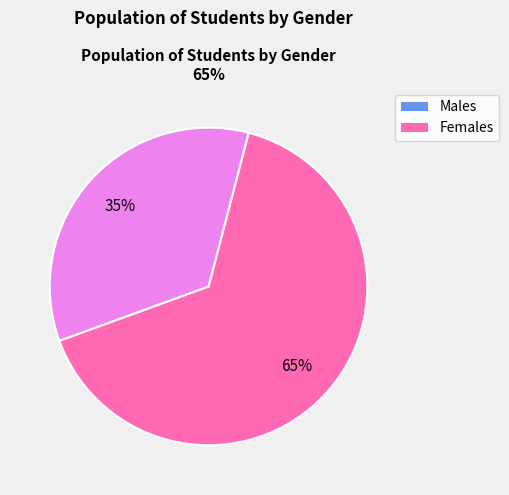

Is there any slice that represents more than half of the pie?

Yes